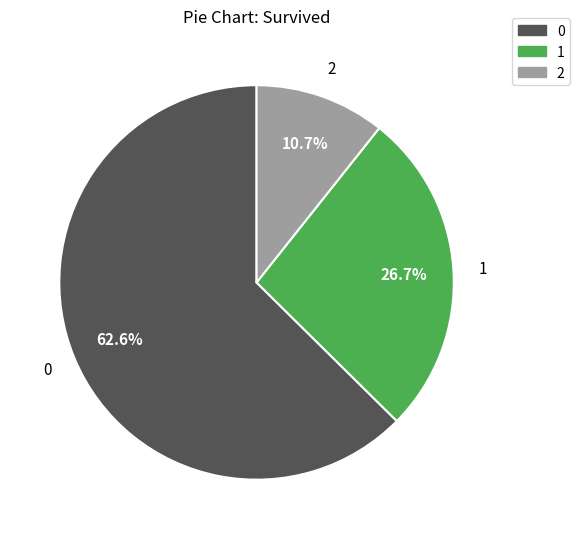

How many slices are in this pie chart?

3